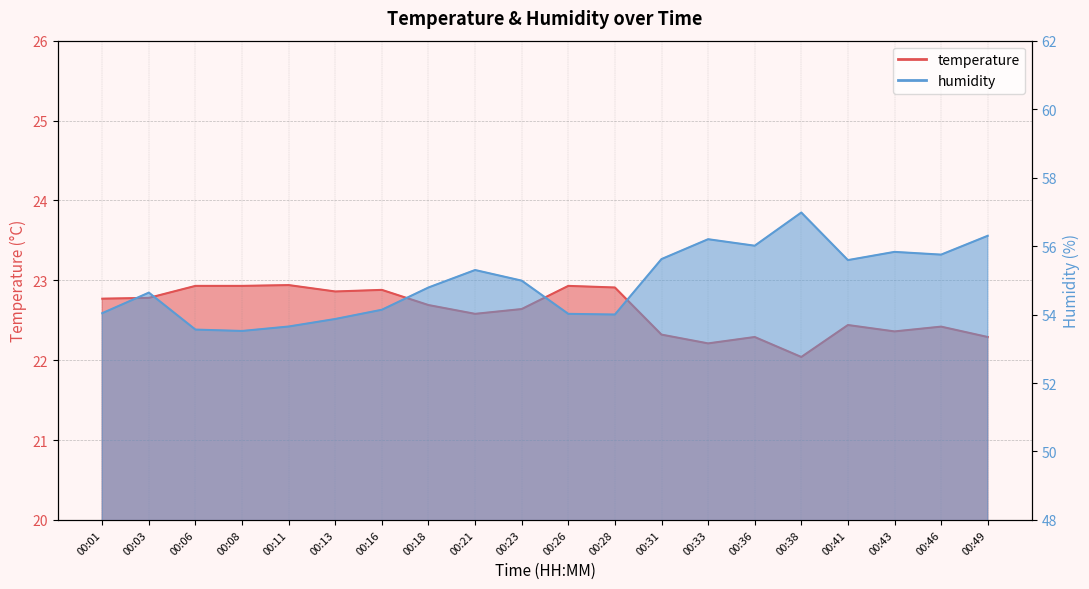

Reading right to left, list all the values displayed in this chart.

temperature: 00:49=22.3	00:46=22.4	00:43=22.4	00:41=22.4	00:38=22.0	00:36=22.3	00:33=22.2	00:31=22.3	00:28=22.9	00:26=22.9	00:23=22.6	00:21=22.6	00:18=22.7	00:16=22.9	00:13=22.9	00:11=22.9	00:08=22.9	00:06=22.9	00:03=22.8	00:01=22.8
humidity: 00:49=56.3	00:46=55.8	00:43=55.8	00:41=55.6	00:38=57.0	00:36=56.0	00:33=56.2	00:31=55.6	00:28=54.0	00:26=54.0	00:23=55.0	00:21=55.3	00:18=54.8	00:16=54.1	00:13=53.9	00:11=53.6	00:08=53.5	00:06=53.6	00:03=54.6	00:01=54.0